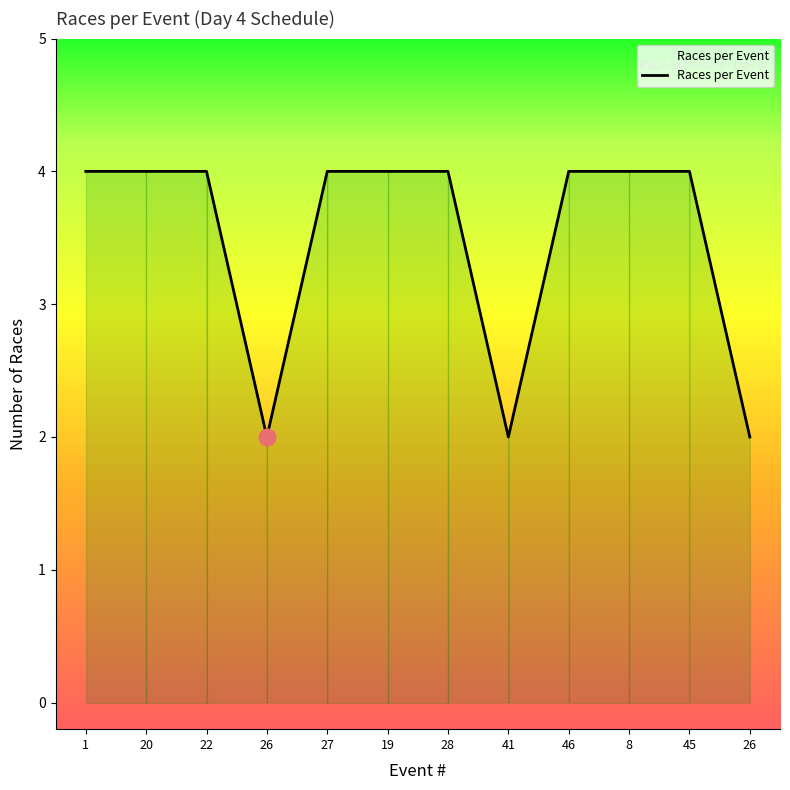

Rank the categories by value from lowest to highest.

26, 41, 26, 1, 20, 22, 27, 19, 28, 46, 8, 45